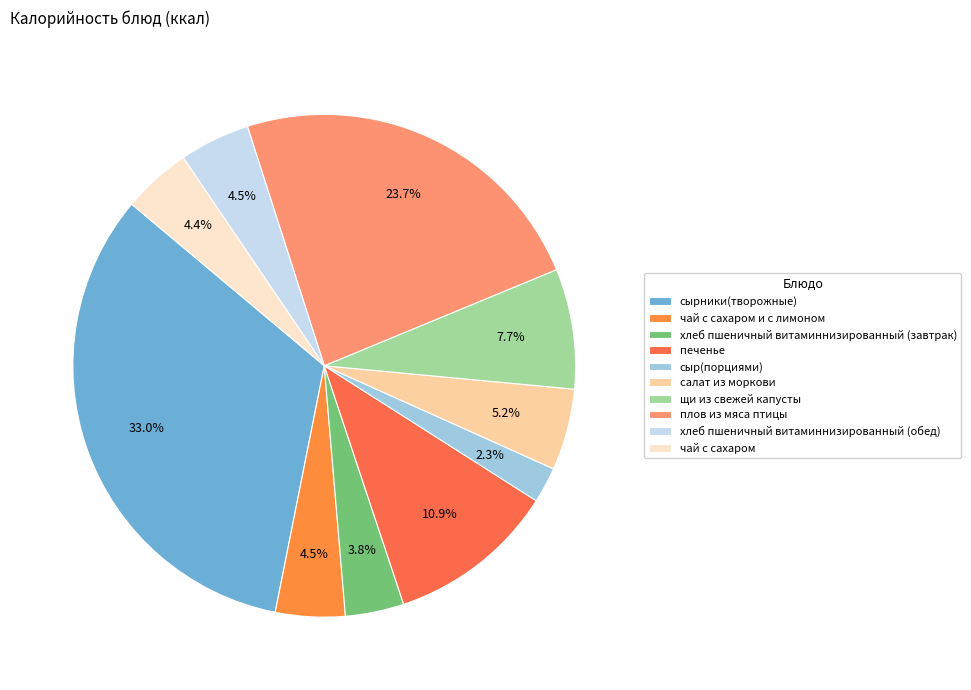

Which category has the smallest portion of the pie?

сыр(порциями)